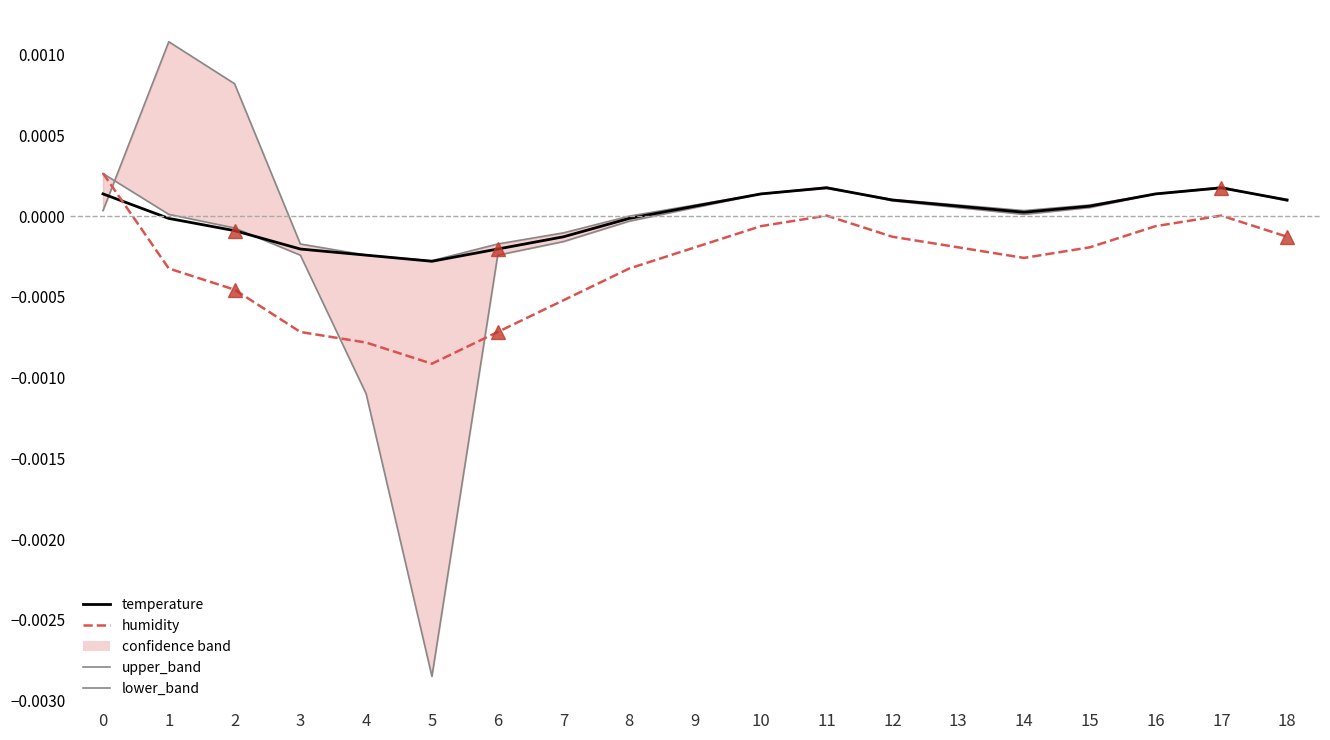

True or false: lower_band has a value of -0.0 at 5.

True